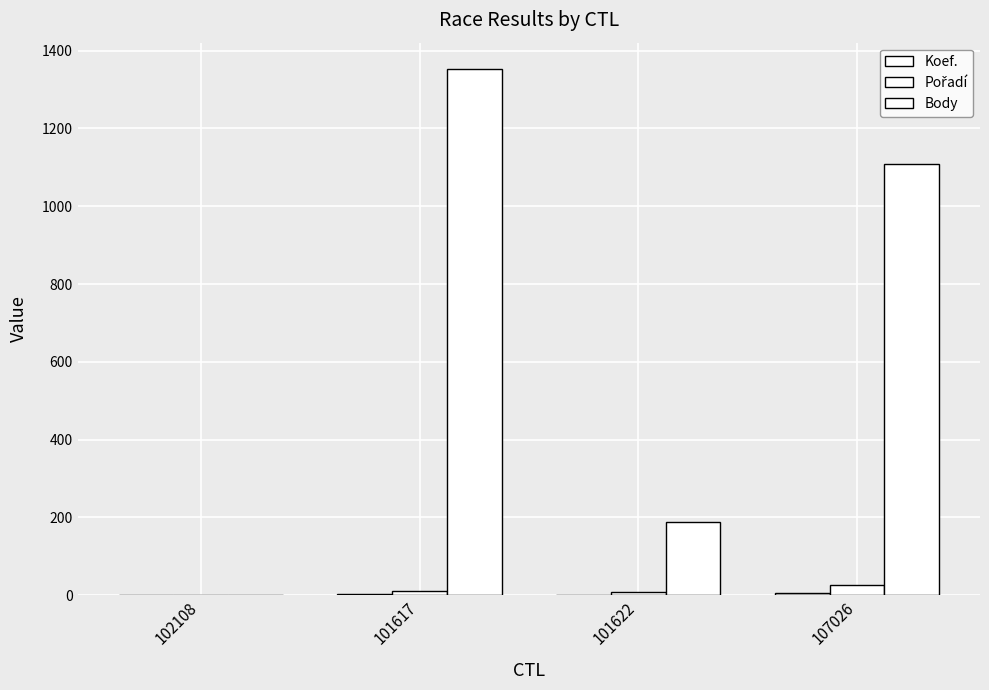

How many groups of bars are there?

4